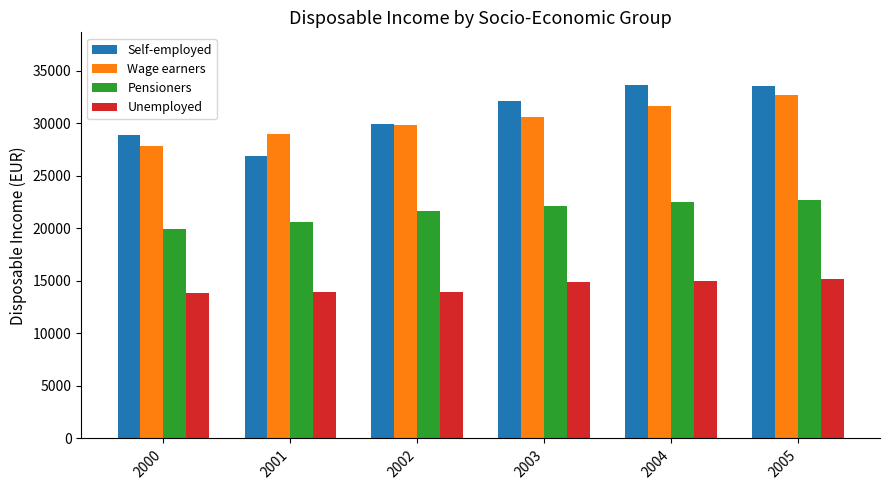

What is the minimum value shown in the chart?

13890